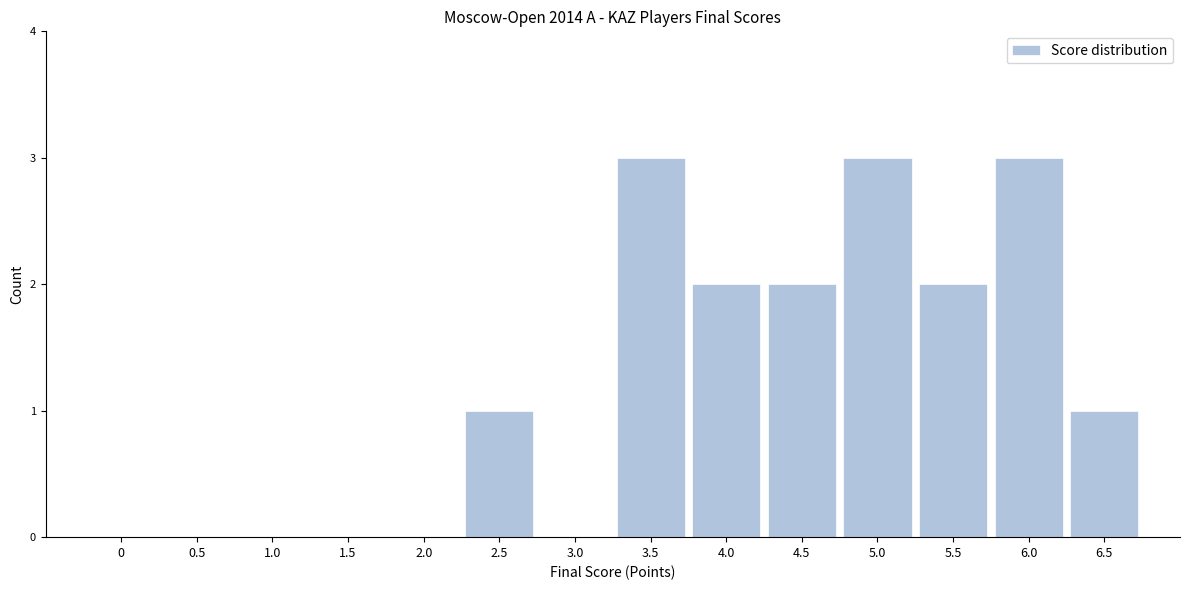

Reading right to left, what are all the values shown in this chart?

6.5=1	6.0=3	5.5=2	5.0=3	4.5=2	4.0=2	3.5=3	3.0=0	2.5=1	2.0=0	1.5=0	1.0=0	0.5=0	0=0